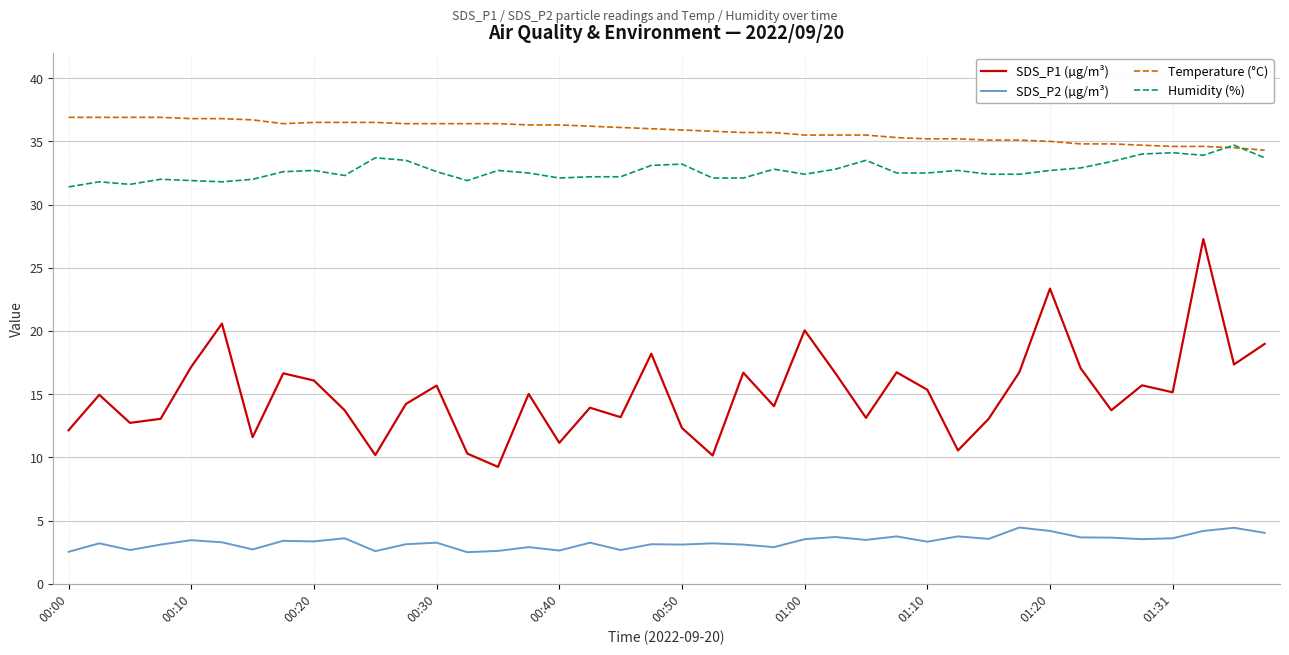

Which series has the largest range (max minus min)?

SDS_P1 (µg/m³)